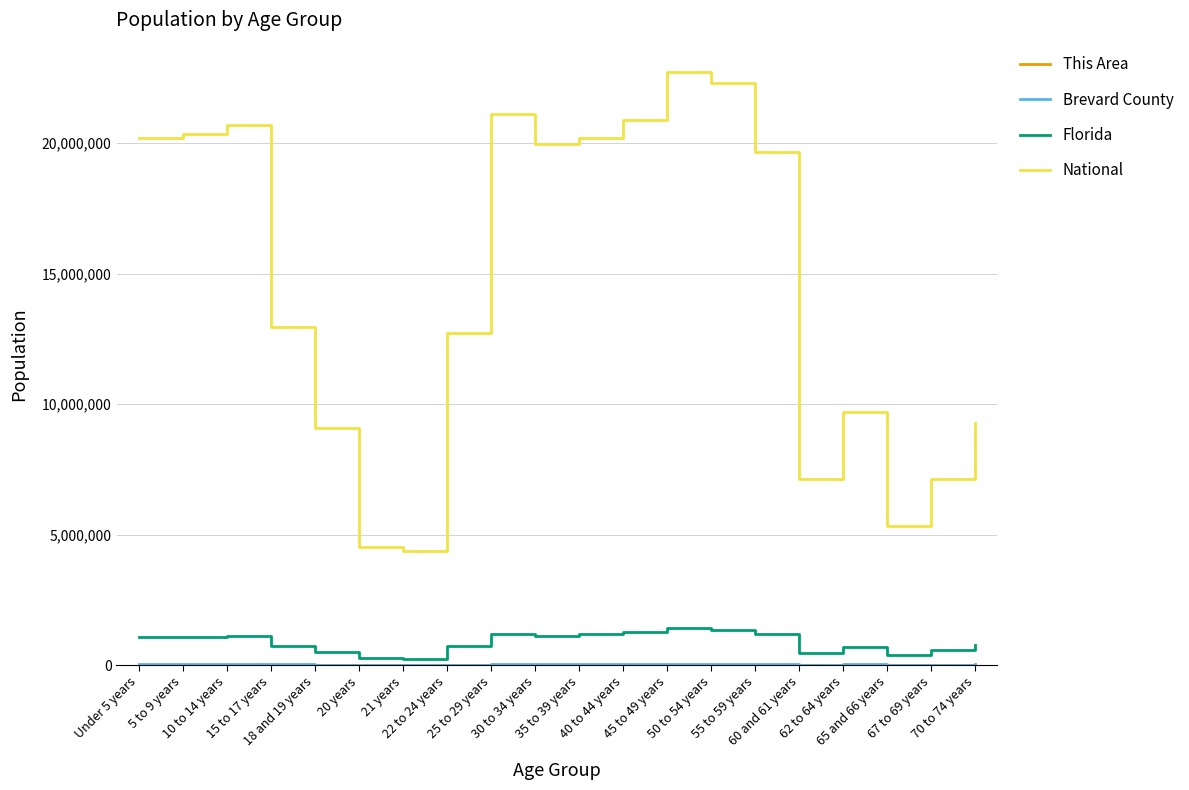

Which series has the largest total across all categories?

National